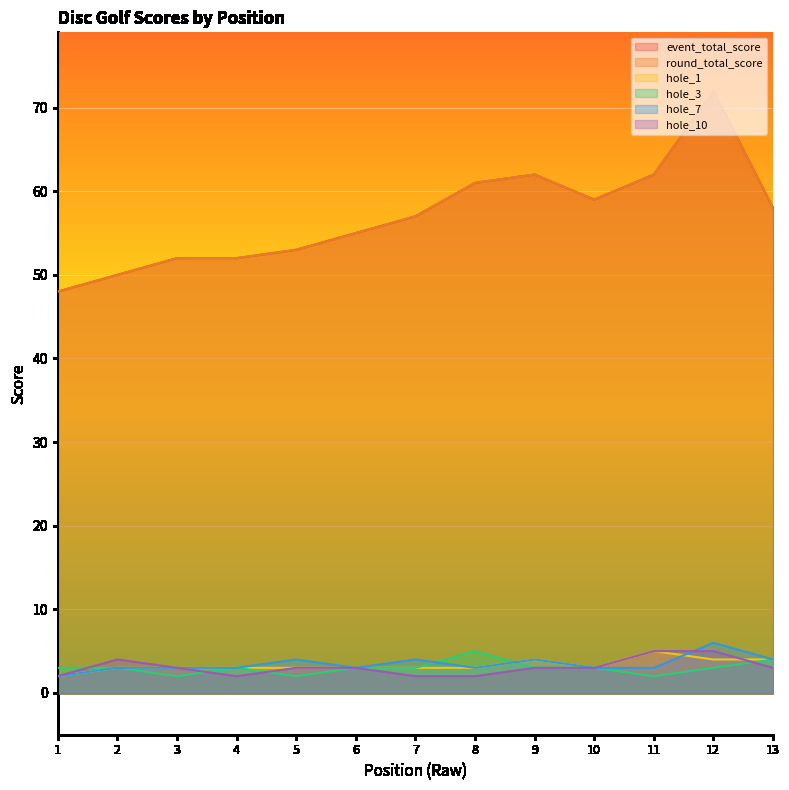

Which series changed the most between 8 and 12?

event_total_score